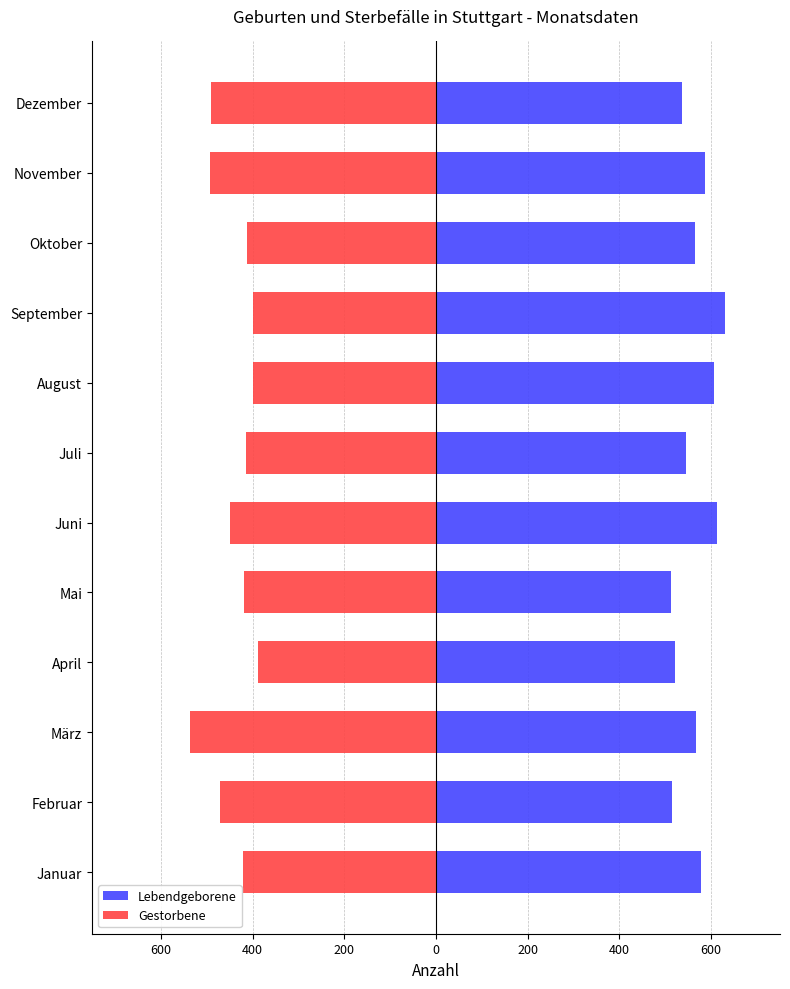

Rank the series by their maximum value, from highest to lowest.

Lebendgeborene, Gestorbene